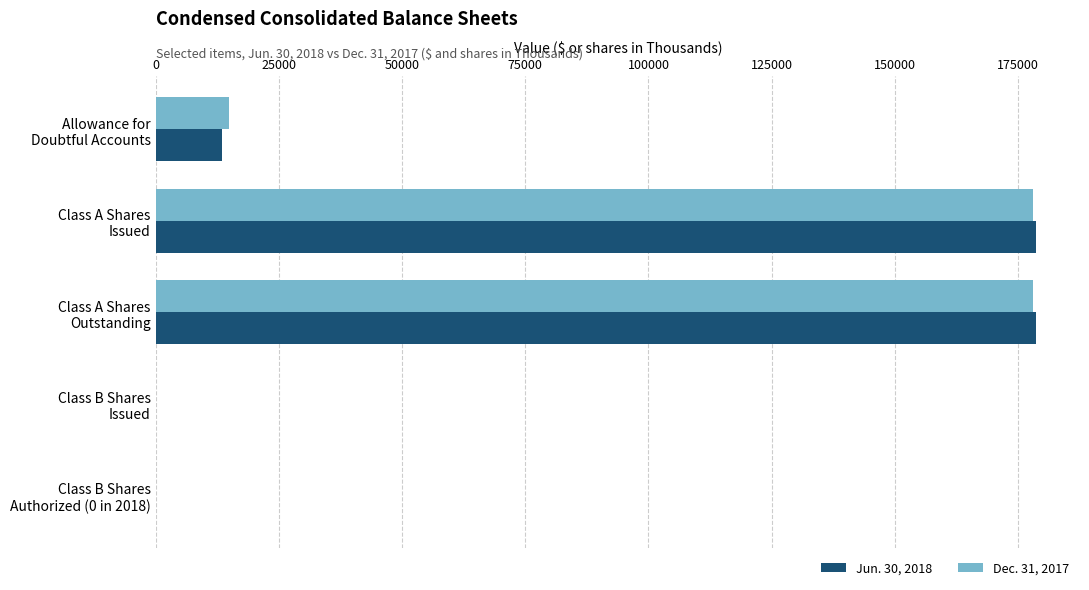

What is the maximum value shown in the chart?

178633